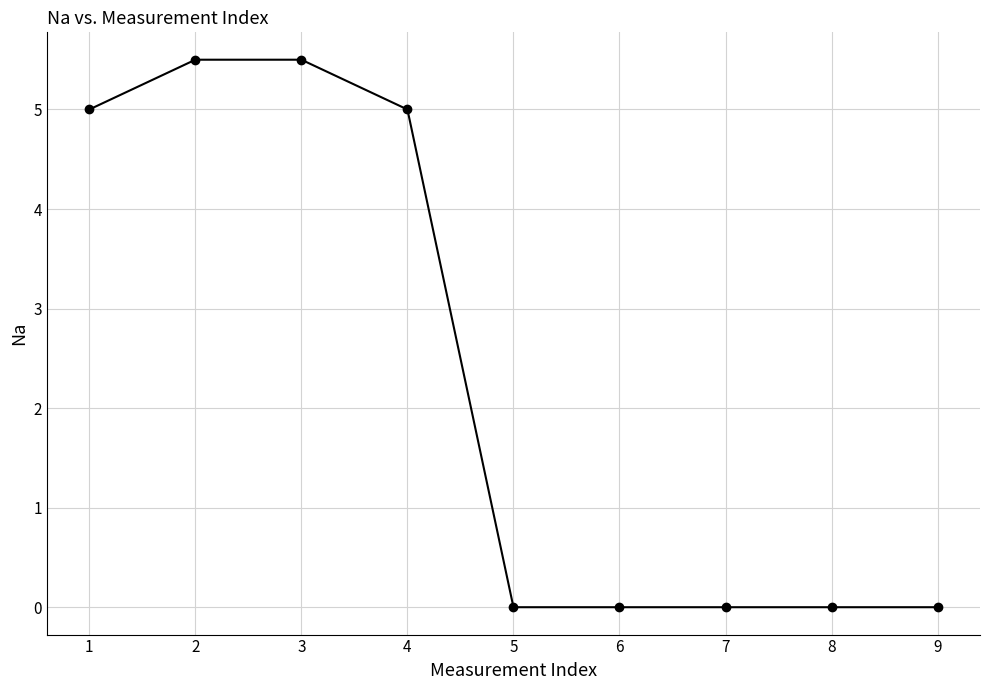

What is the maximum value shown in the chart?

5.5